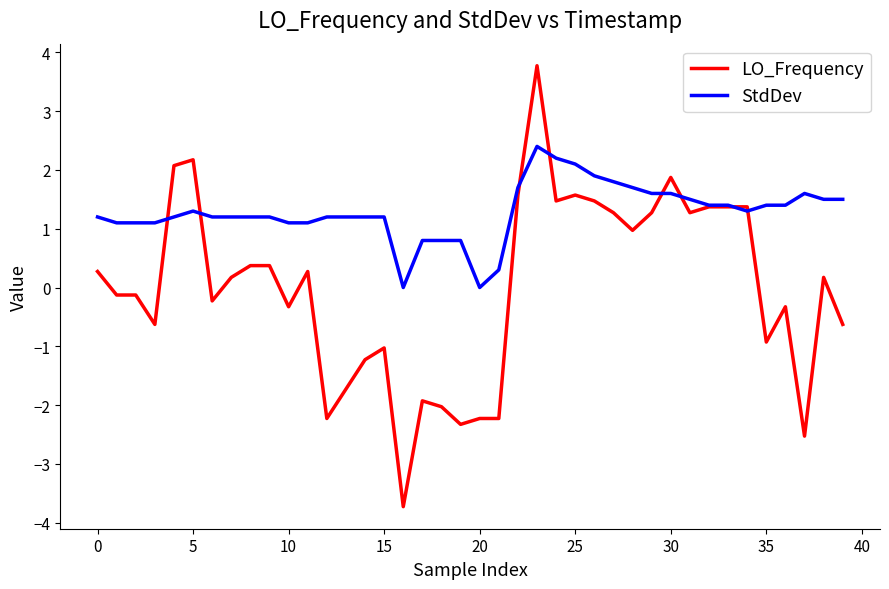

Which series has the widest spread of values?

LO_Frequency